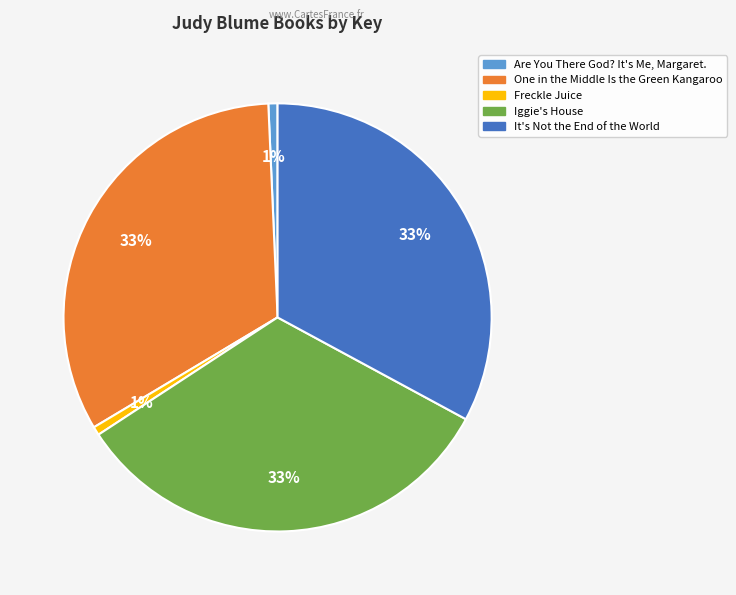

Count the number of slices in the pie.

5